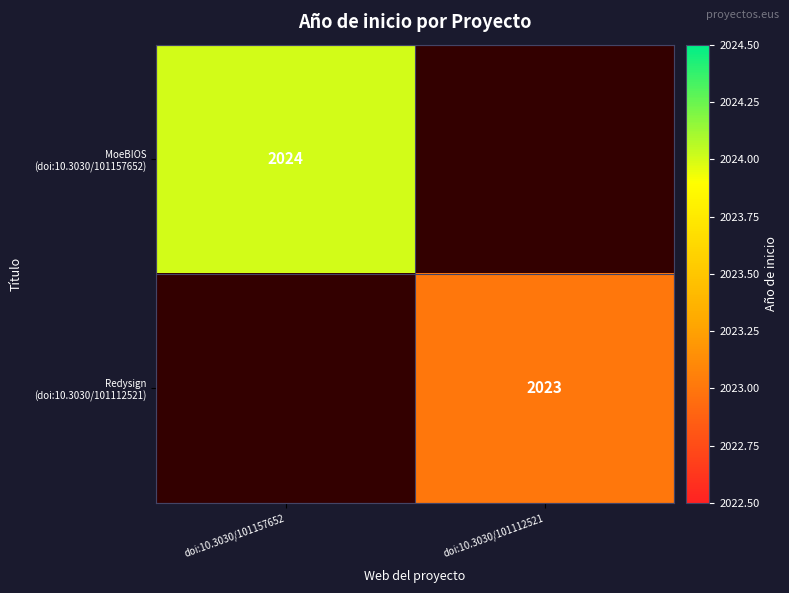

What is the maximum value shown in the chart?

2024.0